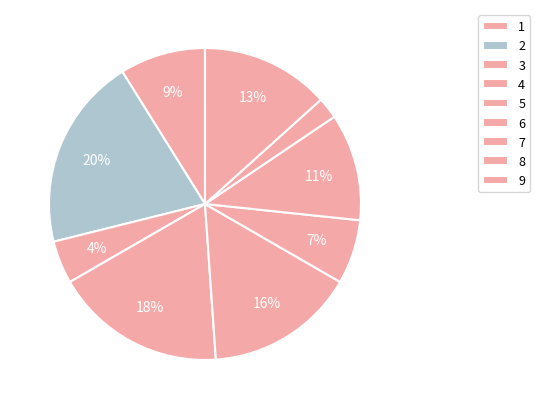

How many segments does this pie chart have?

9